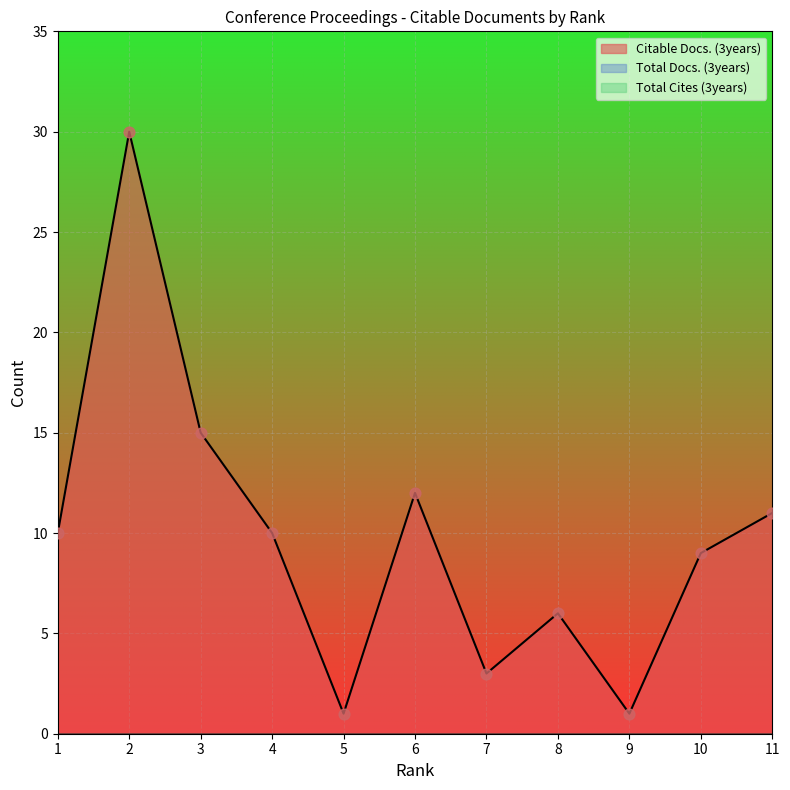

At how many categories does at least one series exceed 15?

1